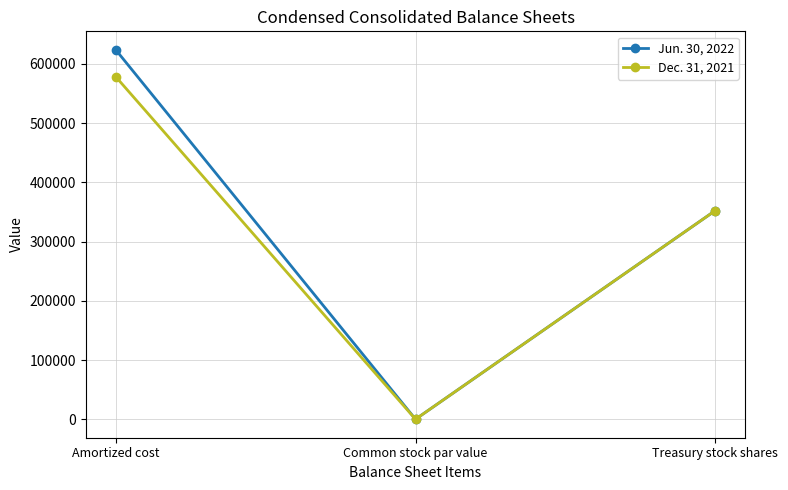

At which label is Jun. 30, 2022 closest to 311807?

Treasury stock shares